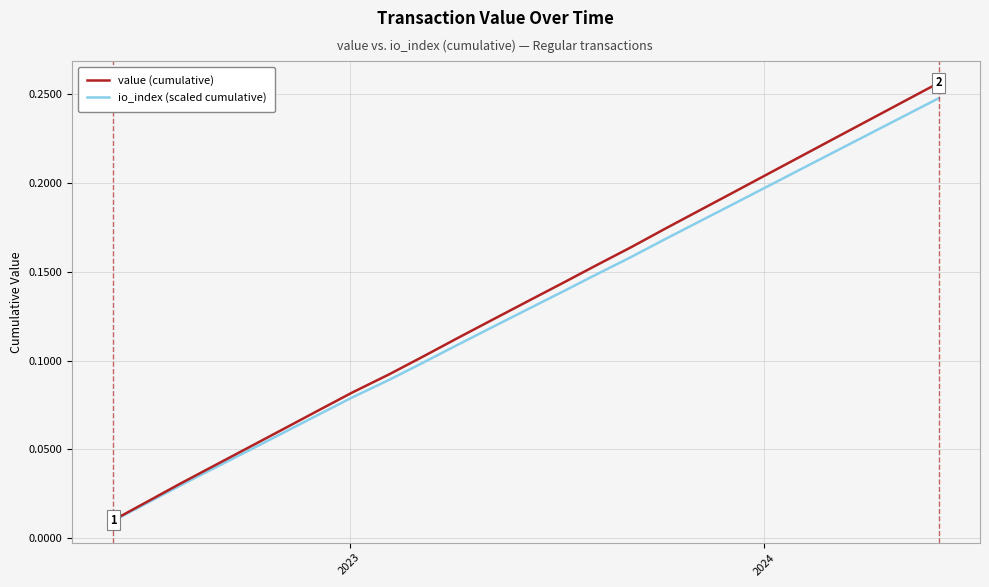

Which series has the largest range (max minus min)?

value (cumulative)